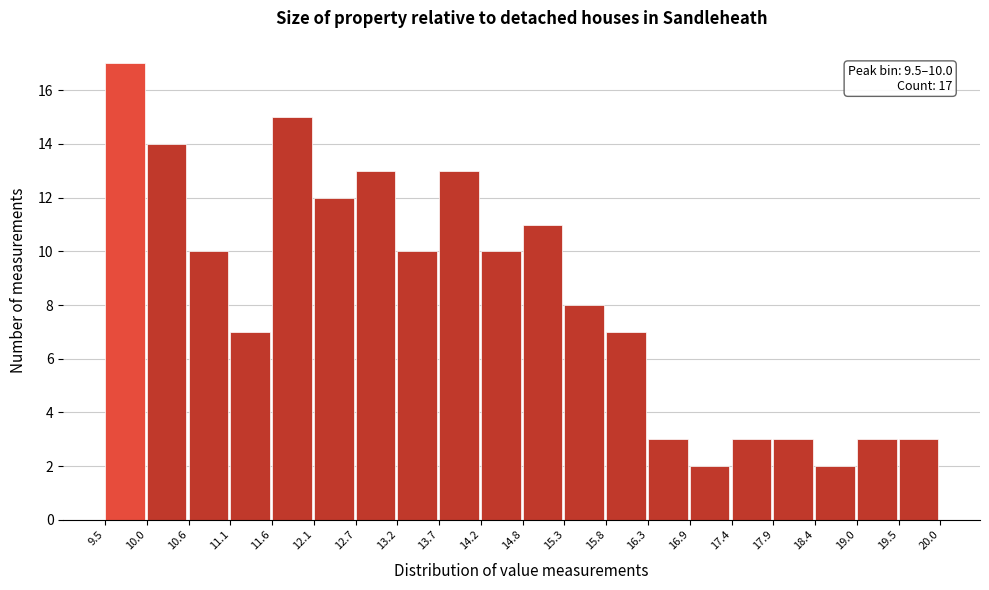

Over which range of the x-axis is the bar tallest?

9.5 to 10.0